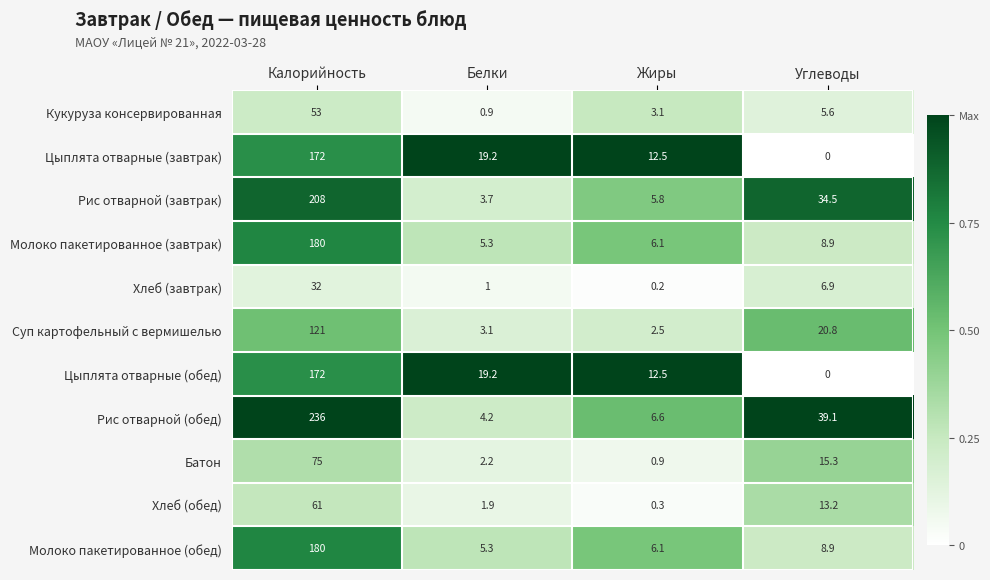

What is the total value across all series at Углеводы?

153.2